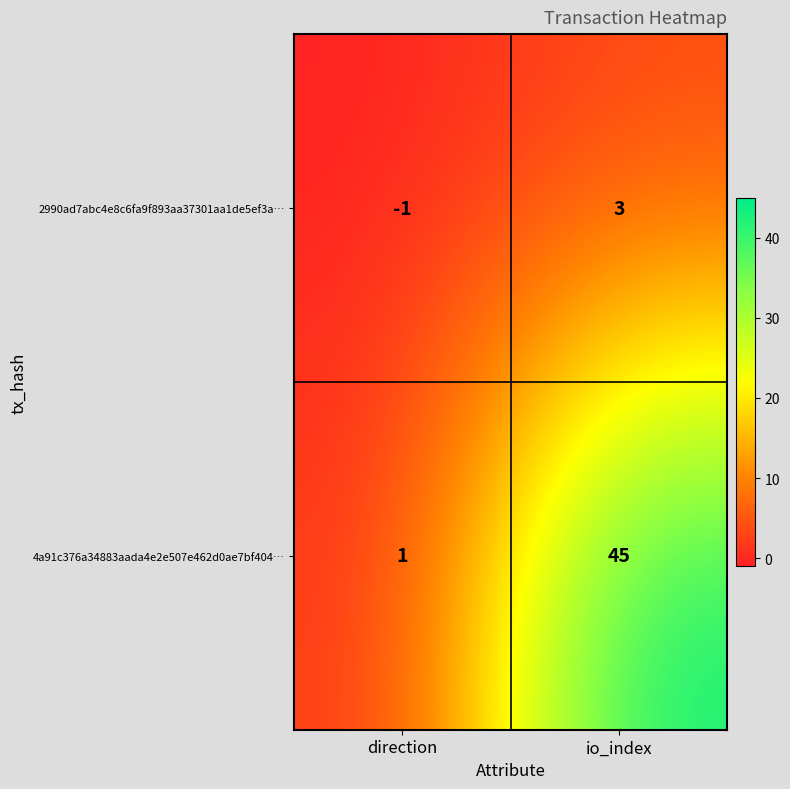

What value does the 2990ad7abc4e8c6fa9f893aa37301aa1de5ef3a… series have at io_index?

3